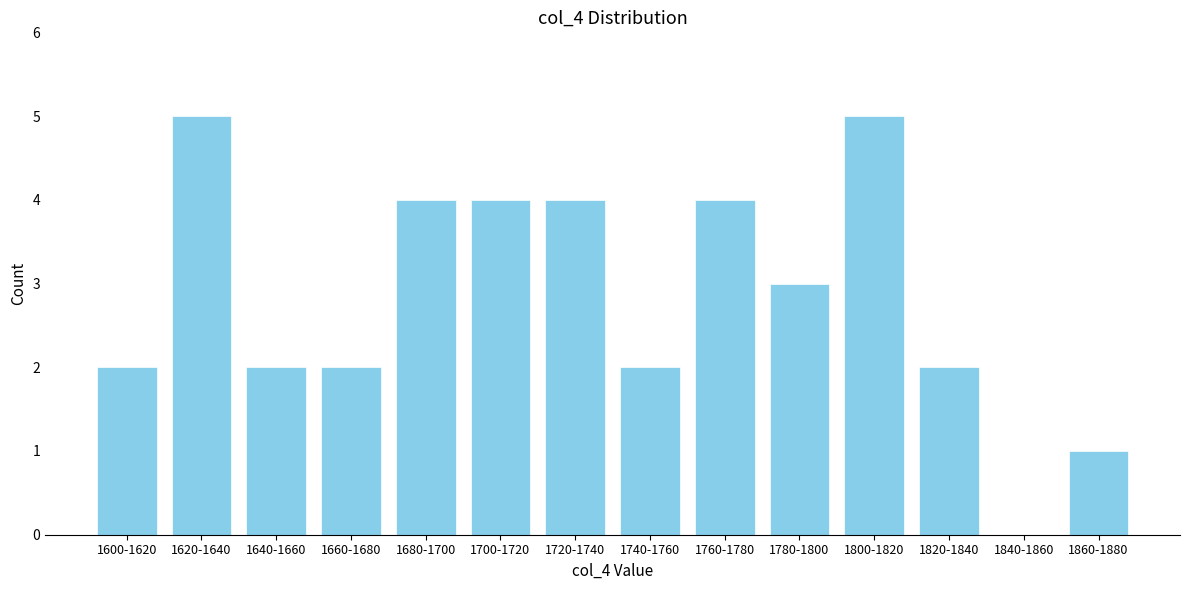

Reading left to right, transcribe all the data shown in this chart.

1600-1620=2	1620-1640=5	1640-1660=2	1660-1680=2	1680-1700=4	1700-1720=4	1720-1740=4	1740-1760=2	1760-1780=4	1780-1800=3	1800-1820=5	1820-1840=2	1840-1860=0	1860-1880=1